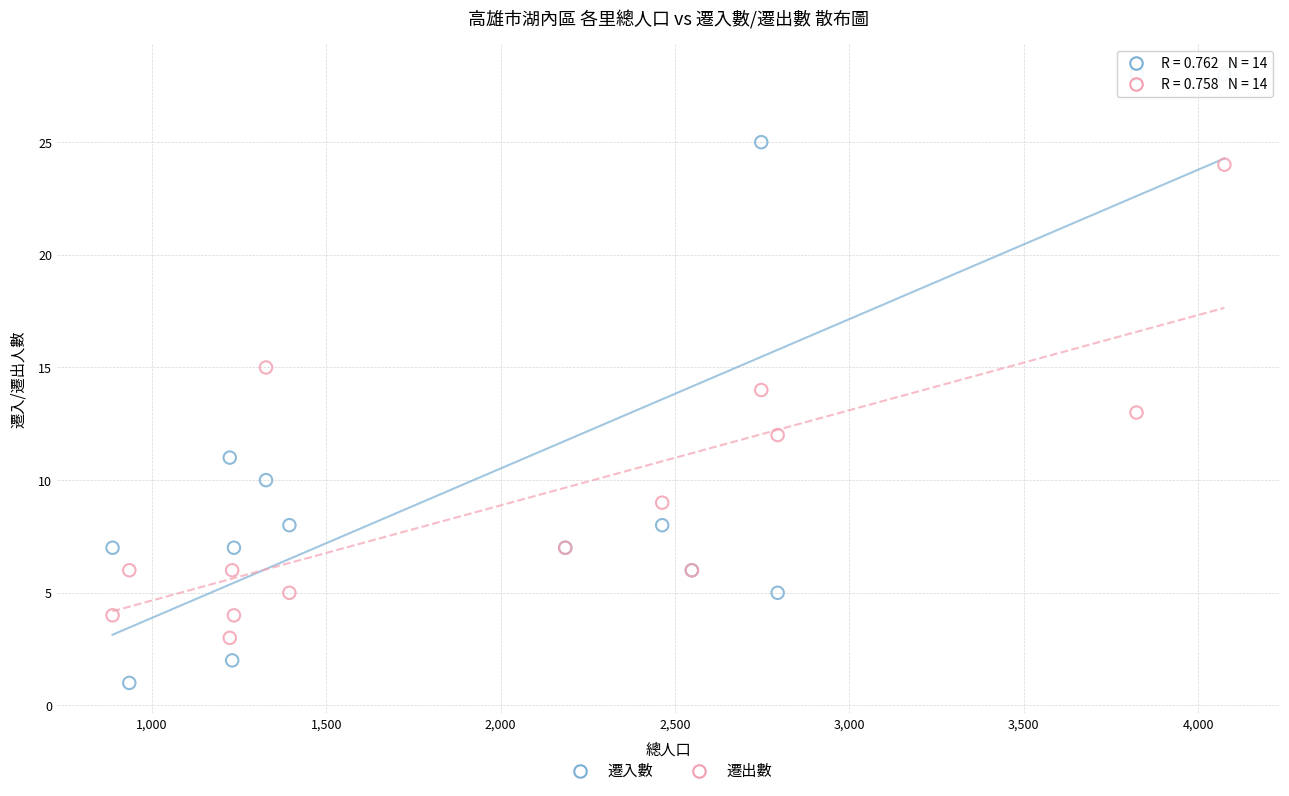

Which series has the widest spread of Y values?

遷入數